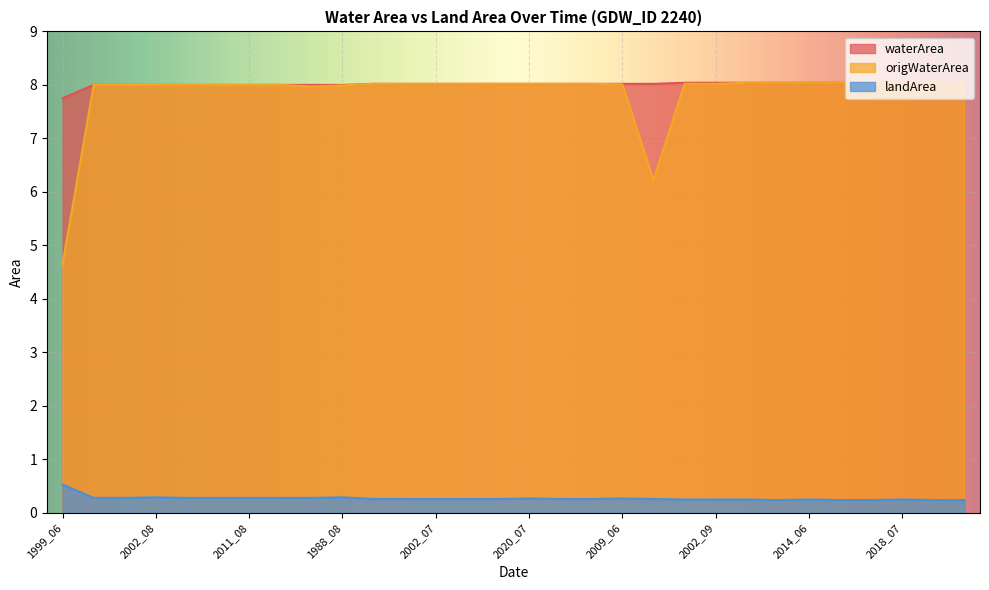

True or false: waterArea and landArea intersect in this chart.

False